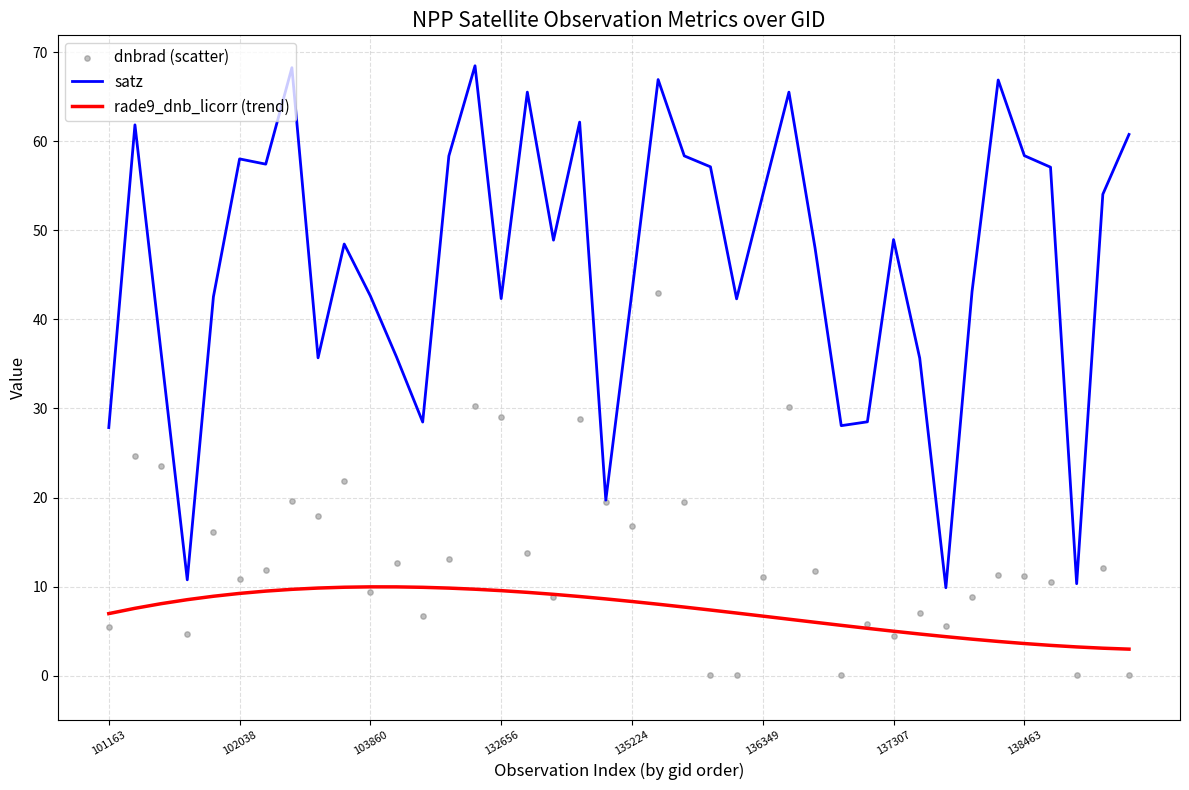

At how many categories does at least one series exceed 22?

36